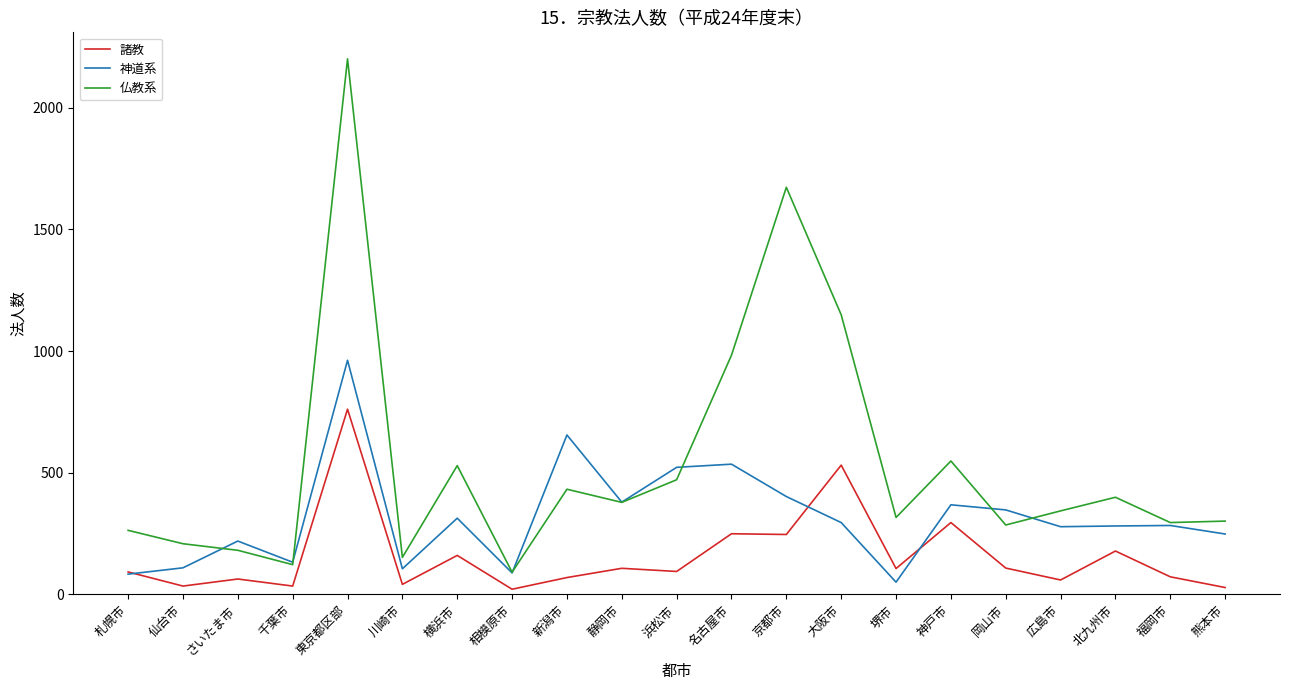

How many values in the 神道系 series are below 283?

10